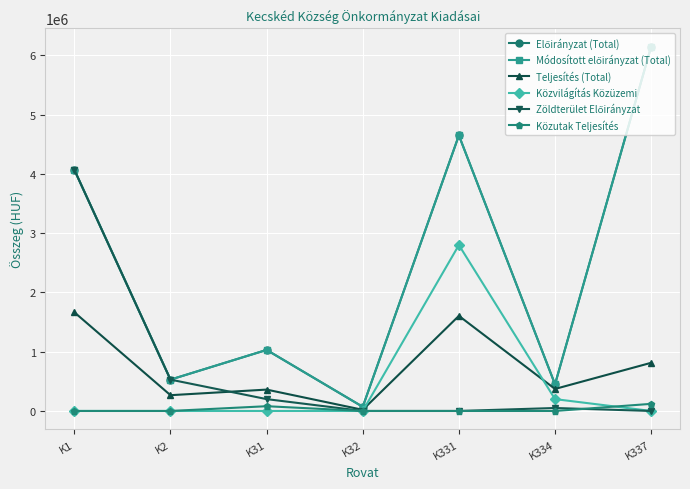

List the series in order of their peak value, highest first.

Előirányzat (Total), Módosított előirányzat (Total), Zöldterület Előirányzat, Közvilágítás Közüzemi, Teljesítés (Total), Közutak Teljesítés